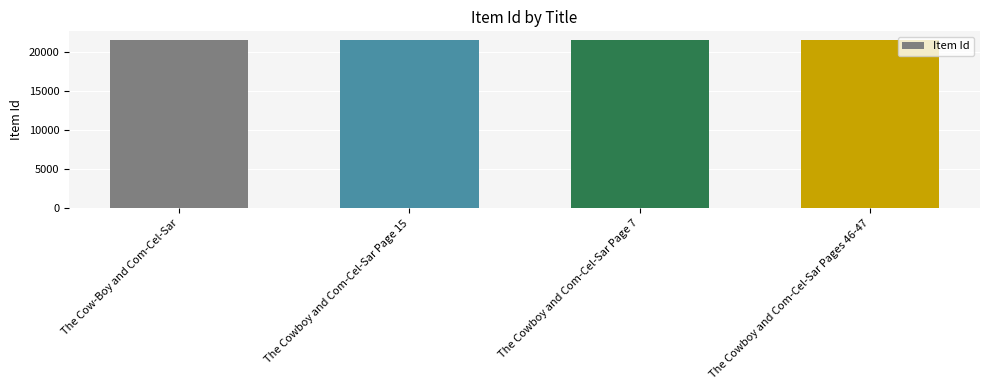

What is the sum of the values at The Cowboy and Com-Cel-Sar Page 7 and The Cowboy and Com-Cel-Sar Page 15?

43005